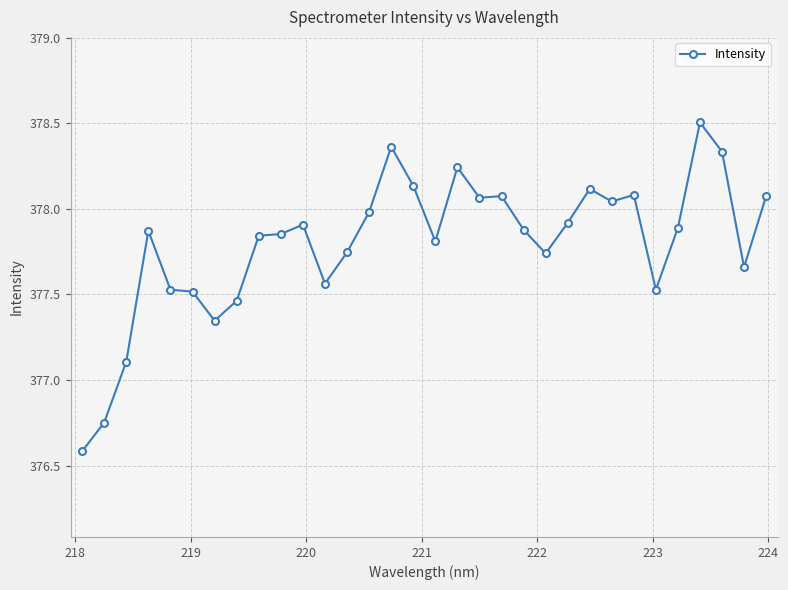

How many values exceed 377?

30